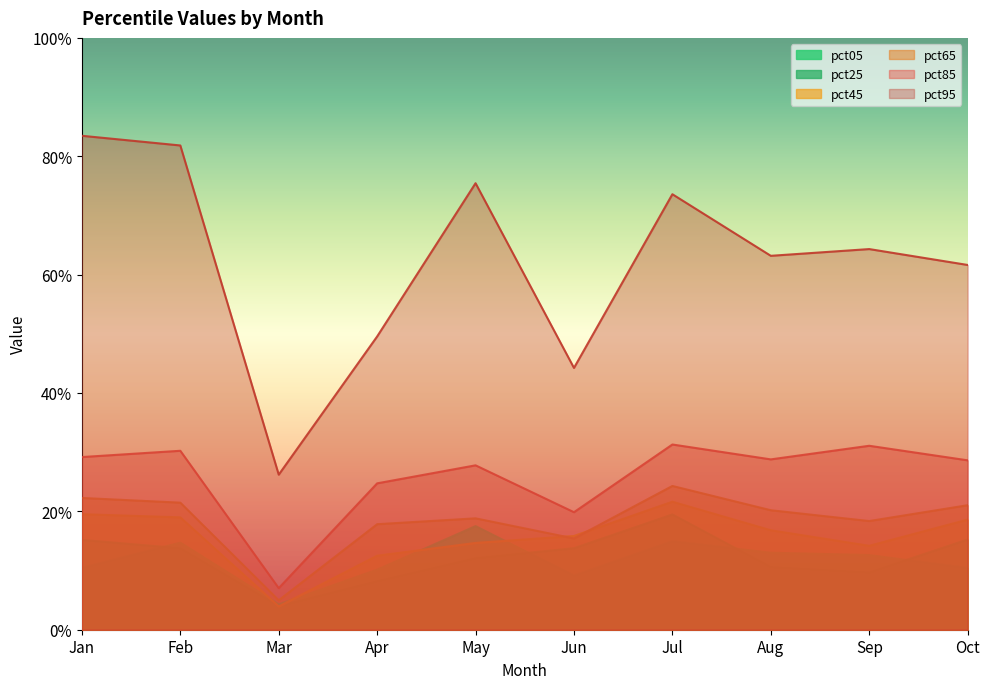

What are all the series names shown in the legend?

pct05, pct25, pct45, pct65, pct85, pct95